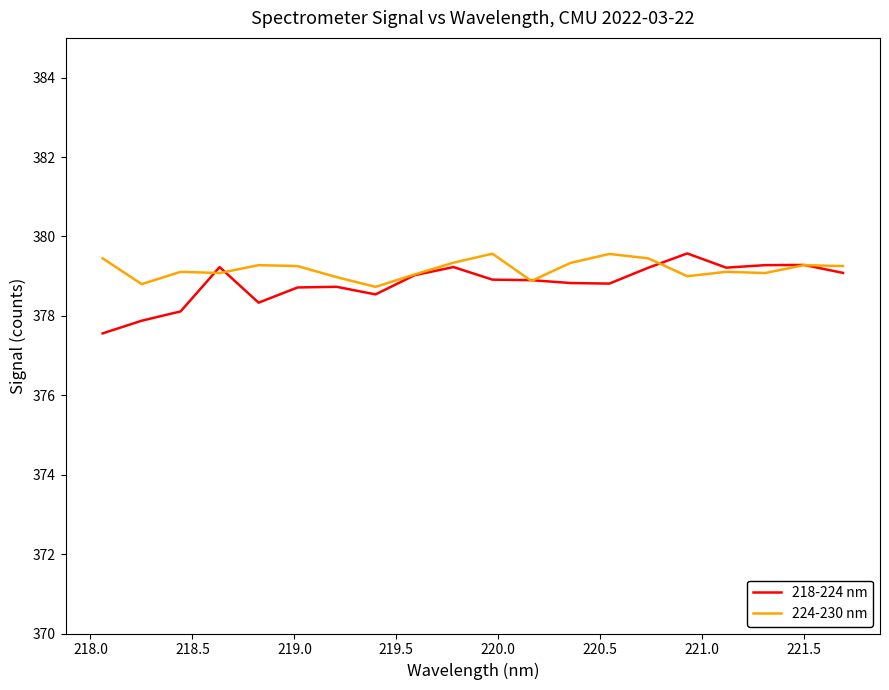

How many lines are shown in the chart?

2